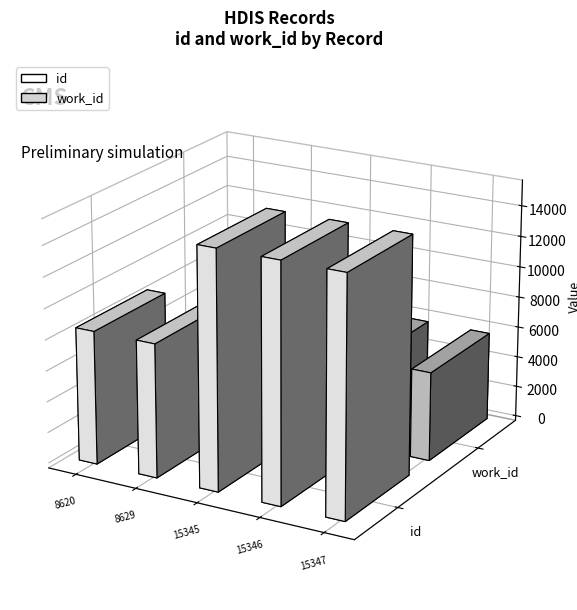

The id series shows 12589 at 8629. True or false?

False